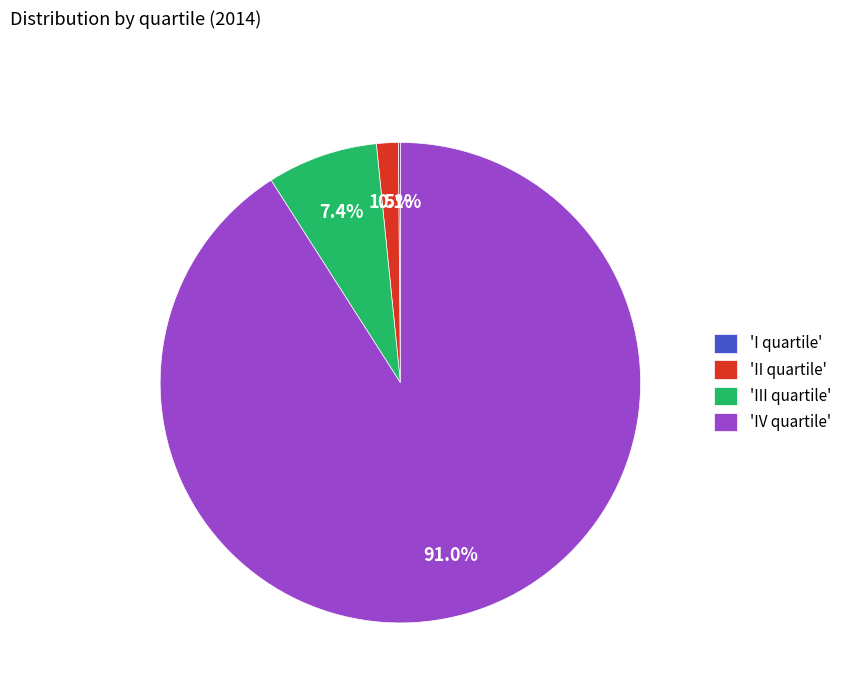

Between 'IV quartile' and 'III quartile', which is larger?

'IV quartile'